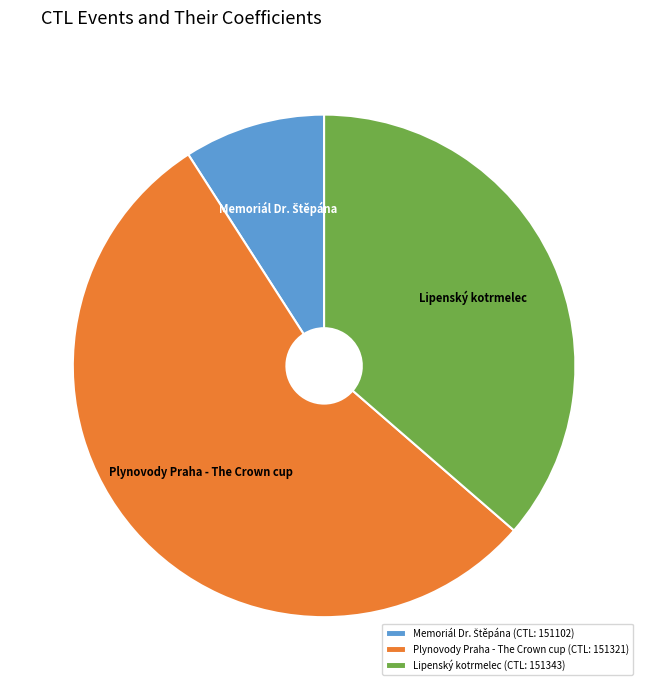

Is there a majority slice in this chart?

Yes